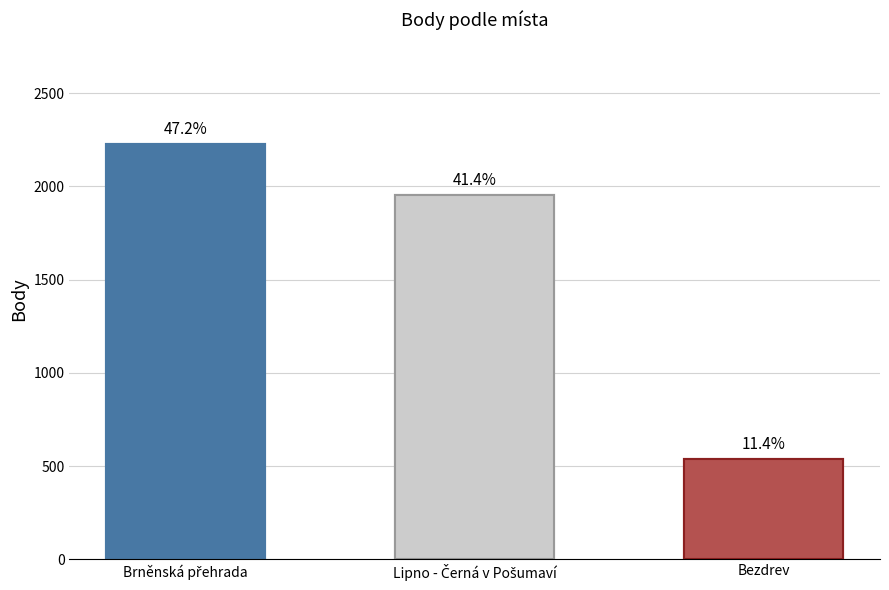

Is it true that the value at Bezdrev is 160?

False